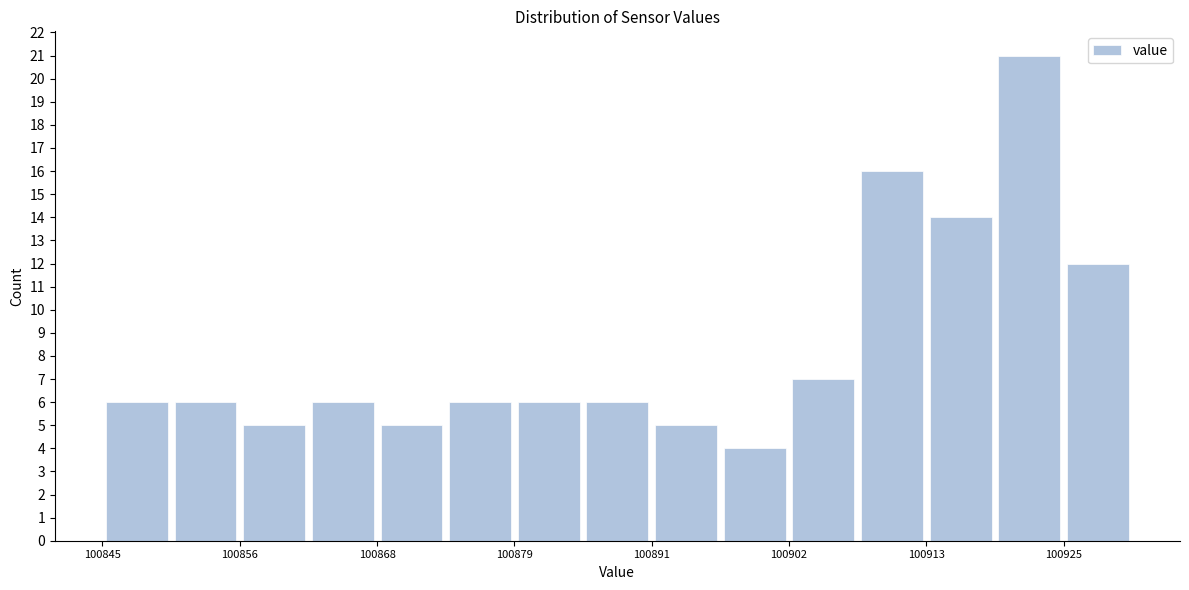

Around what value on the x-axis is the tallest bar? Give the approximate position of its centre, as read against the axis.

100922